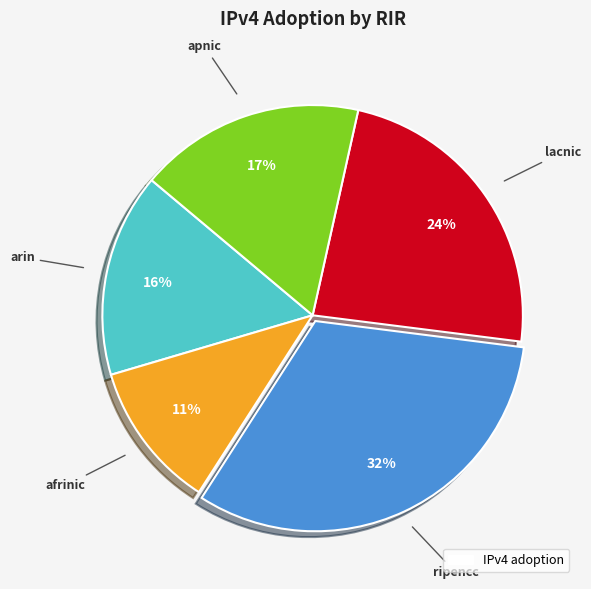

How many slices are in this pie chart?

5